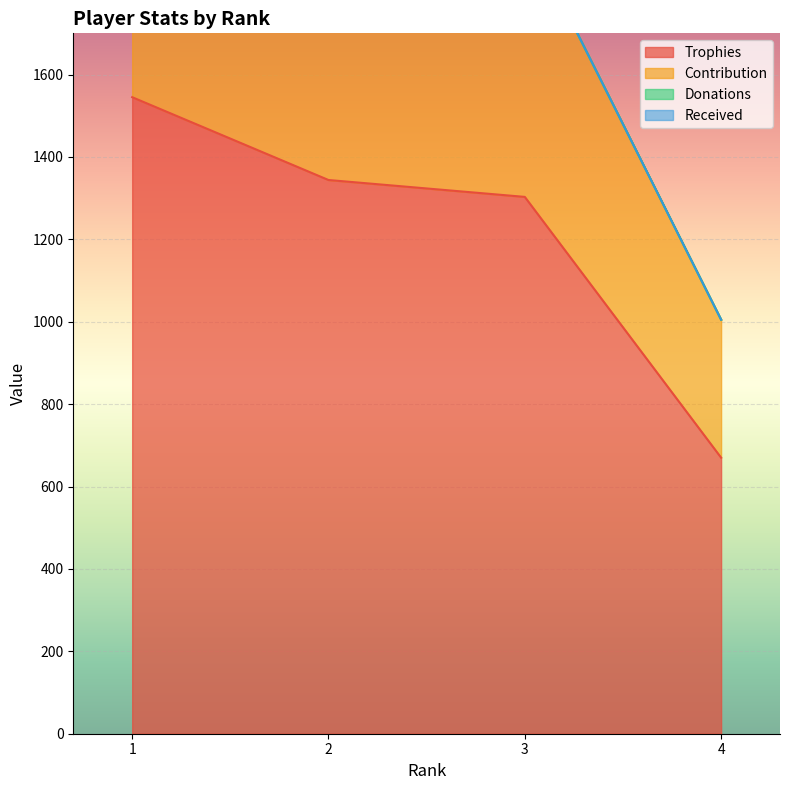

True or false: Contribution has a value of 542 at 2.

False